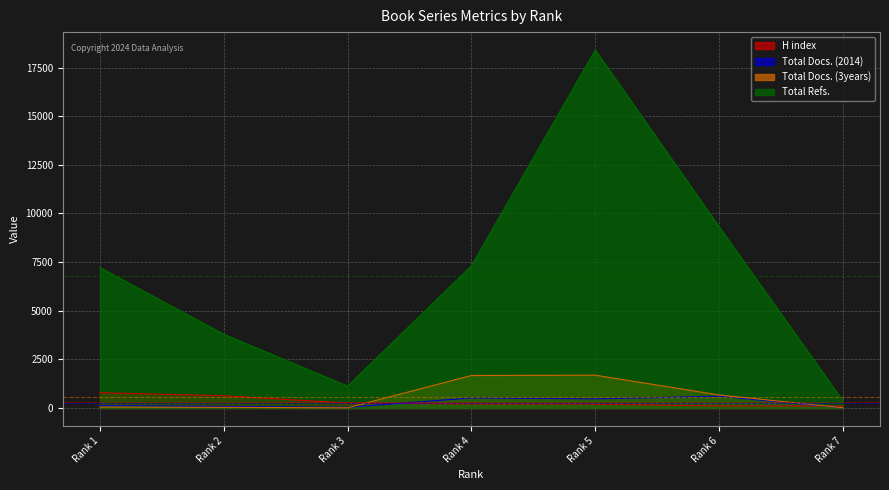

Rank the series at Rank 1 from lowest to highest value.

Total Docs. (3years), Total Docs. (2014), H index, Total Refs.